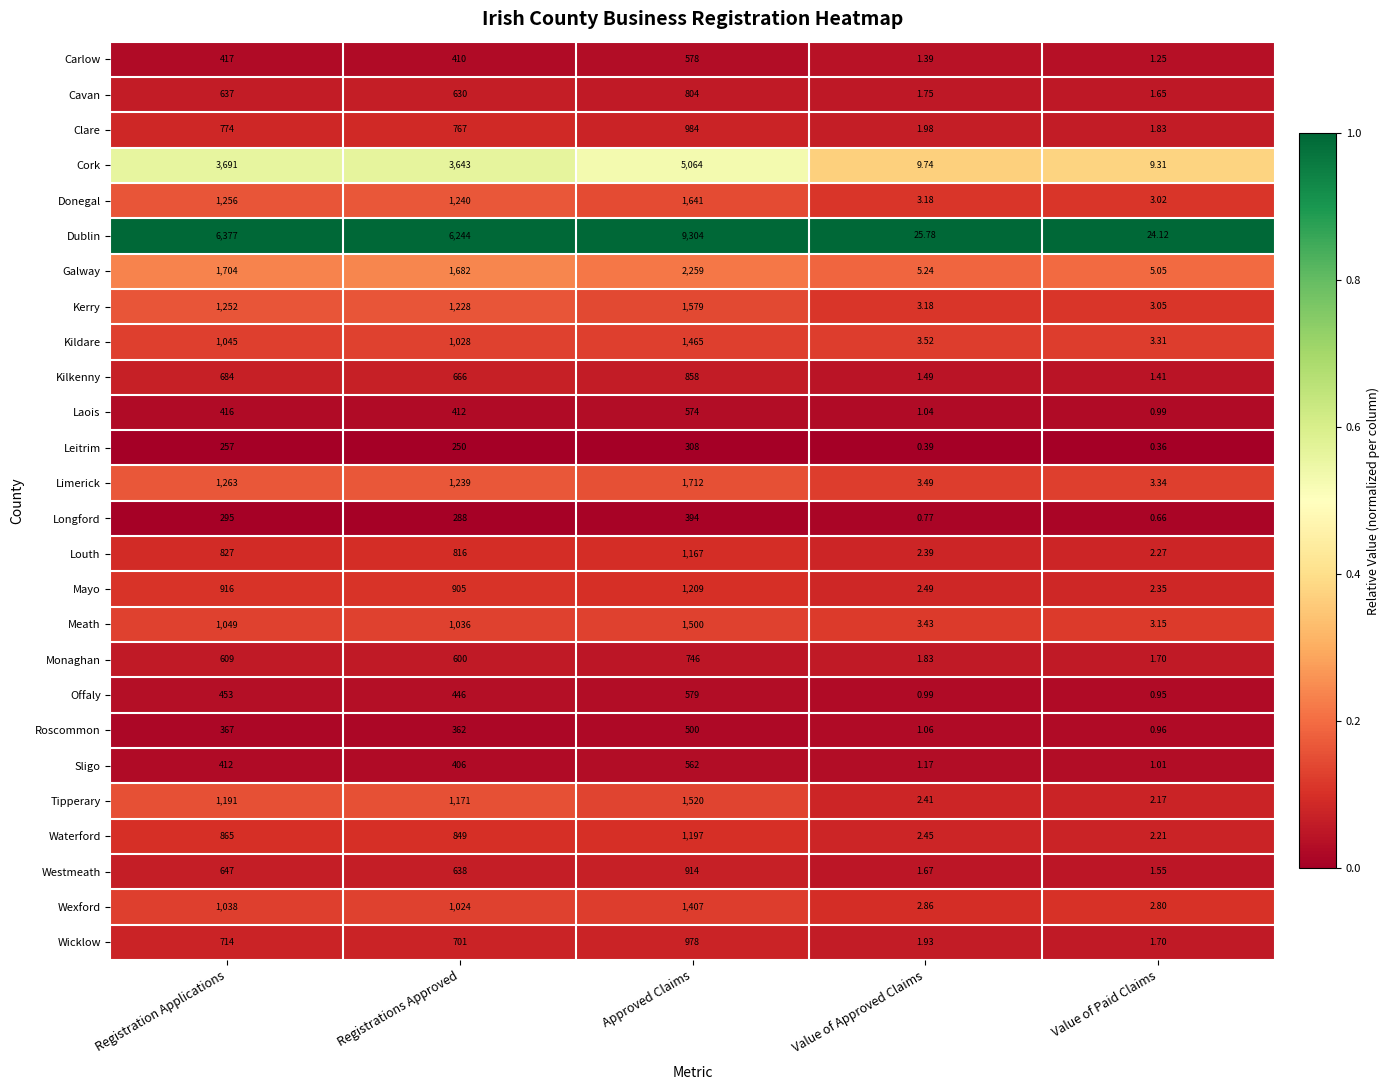

Which category has the highest value in the Wicklow series?

Approved Claims